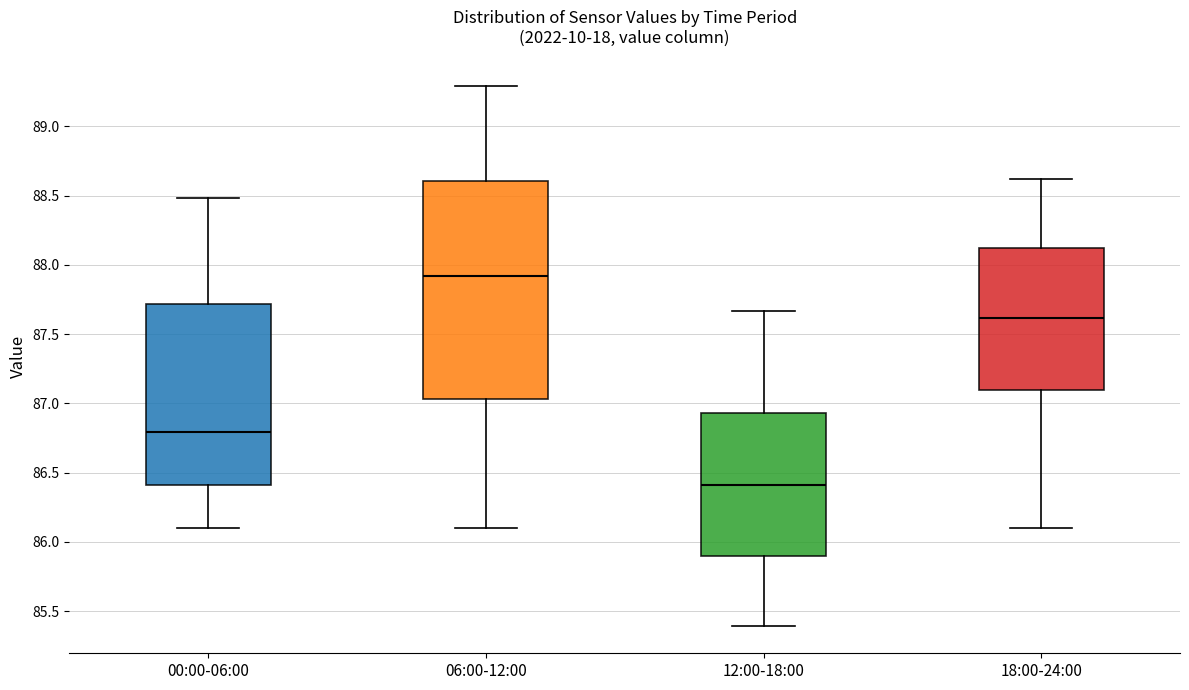

Reading left to right, read every box against the y-axis: the position of its median line, the range the box covers, and the ends of its whiskers. The values are not printed on the chart, so give them approximately, as read against the axis.

00:00-06:00: median 86.80, box 86.40 to 87.70, whiskers 86.10 to 88.50
06:00-12:00: median 87.90, box 87.05 to 88.60, whiskers 86.10 to 89.30
12:00-18:00: median 86.40, box 85.90 to 86.95, whiskers 85.40 to 87.65
18:00-24:00: median 87.60, box 87.10 to 88.10, whiskers 86.10 to 88.60